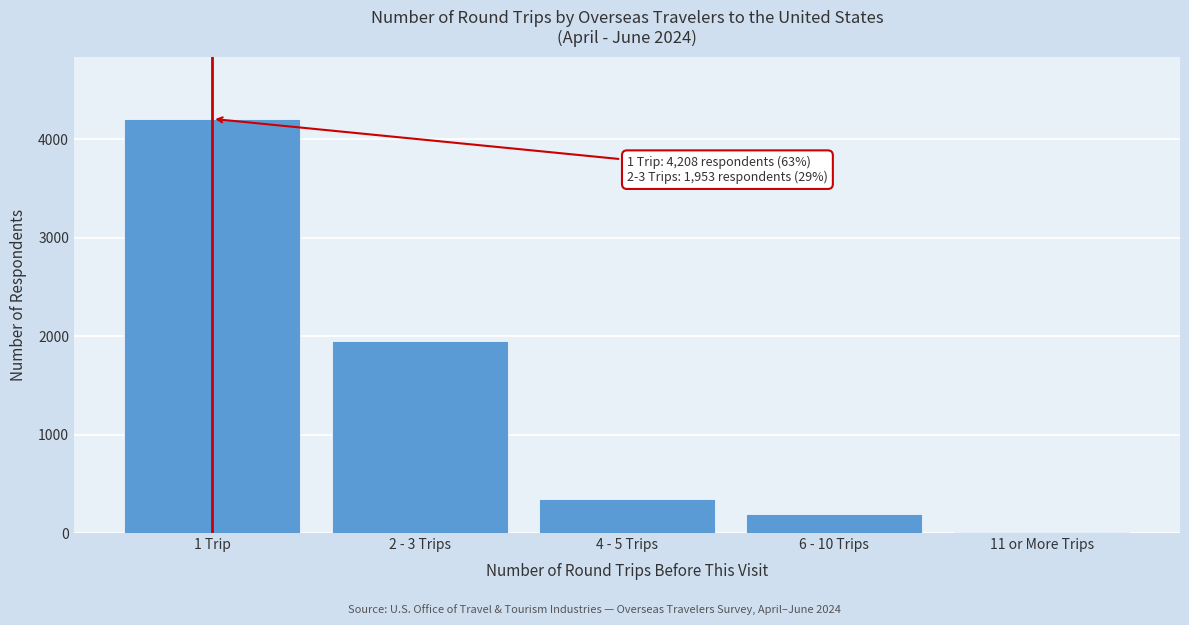

Reading left to right, list all the values displayed in this chart.

1 Trip=4208	2 - 3 Trips=1953	4 - 5 Trips=349	6 - 10 Trips=195	11 or More Trips=7